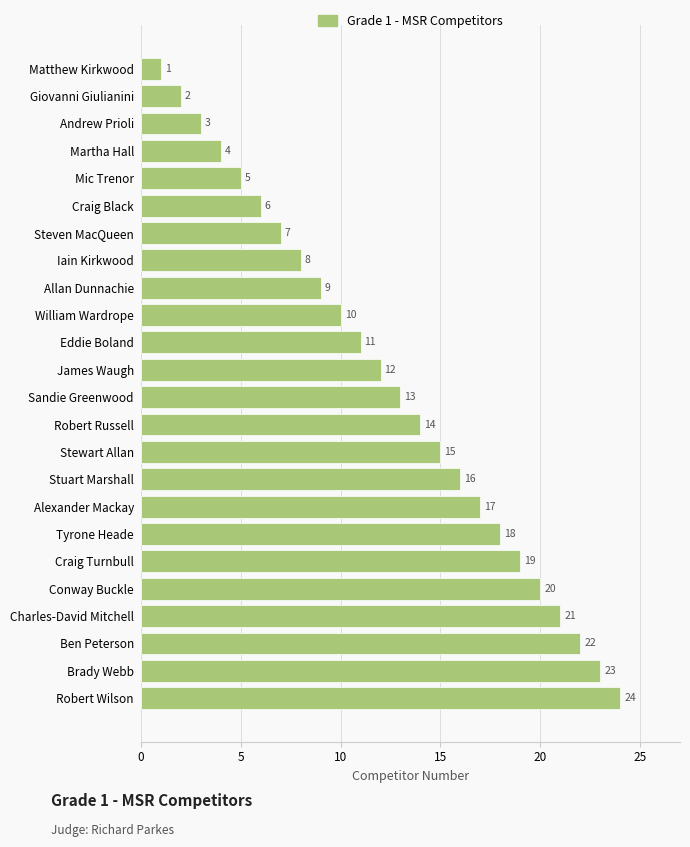

Rank the categories by value from lowest to highest.

Matthew Kirkwood, Giovanni Giulianini, Andrew Prioli, Martha Hall, Mic Trenor, Craig Black, Steven MacQueen, Iain Kirkwood, Allan Dunnachie, William Wardrope, Eddie Boland, James Waugh, Sandie Greenwood, Robert Russell, Stewart Allan, Stuart Marshall, Alexander Mackay, Tyrone Heade, Craig Turnbull, Conway Buckle, Charles-David Mitchell, Ben Peterson, Brady Webb, Robert Wilson